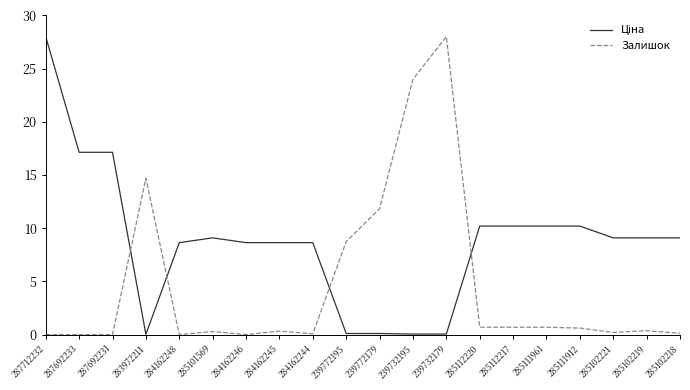

Where is Залишок nearest to the value 14?

283972211